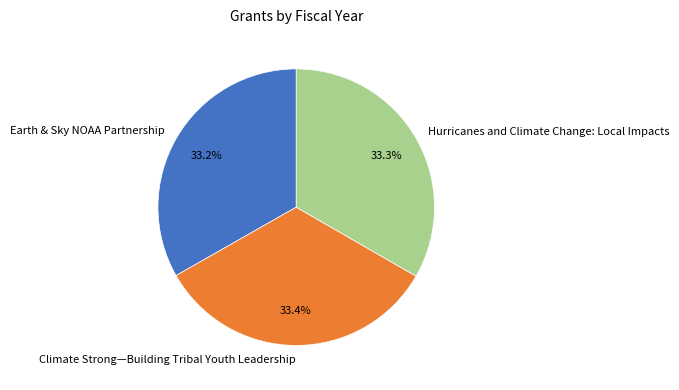

How many slices are in this pie chart?

3